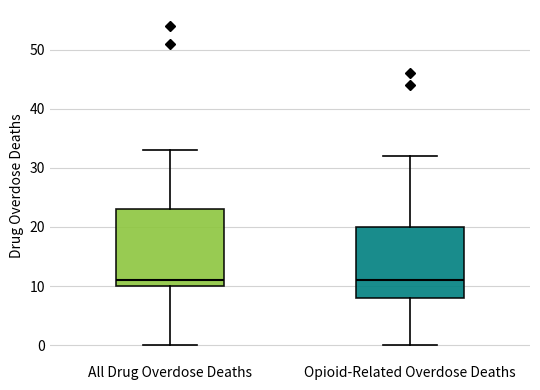

Comparing the boxes themselves (not the whiskers), which one is the tallest?

All Drug Overdose Deaths